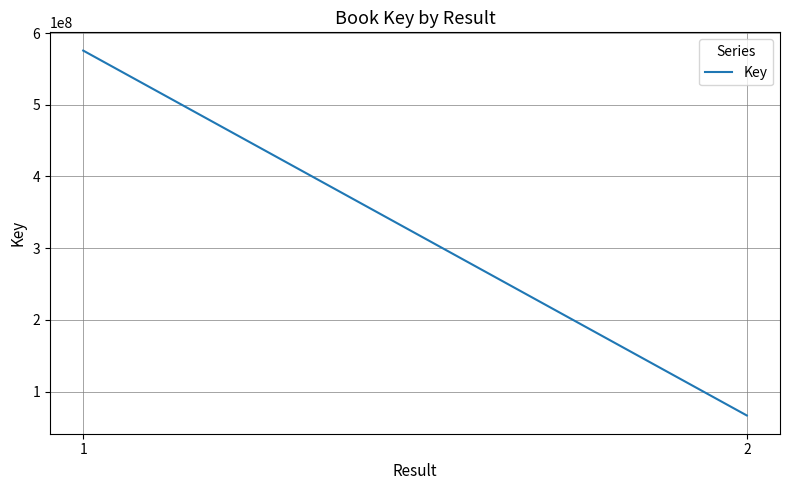

At which label is the value closest to 321112025?

1